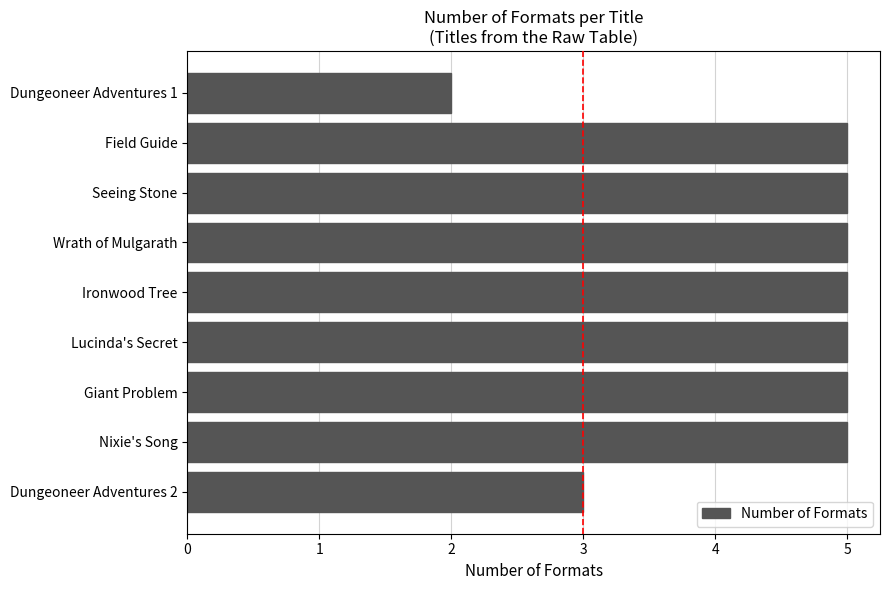

Approximately how many times larger is the value at Wrath of Mulgarath compared to Lucinda's Secret?

1.0